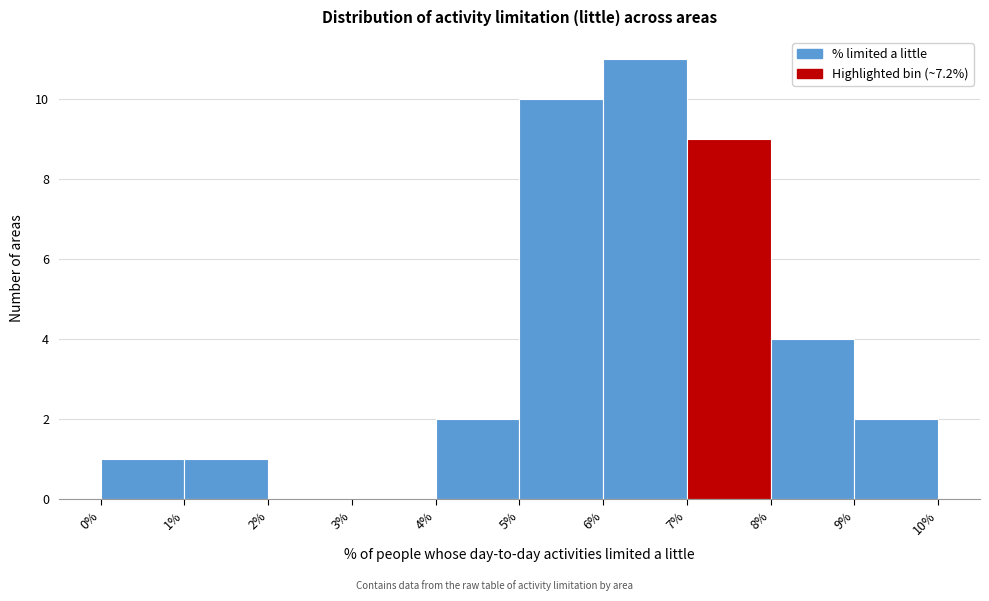

Over which range of the x-axis is the bar tallest?

6% to 7%